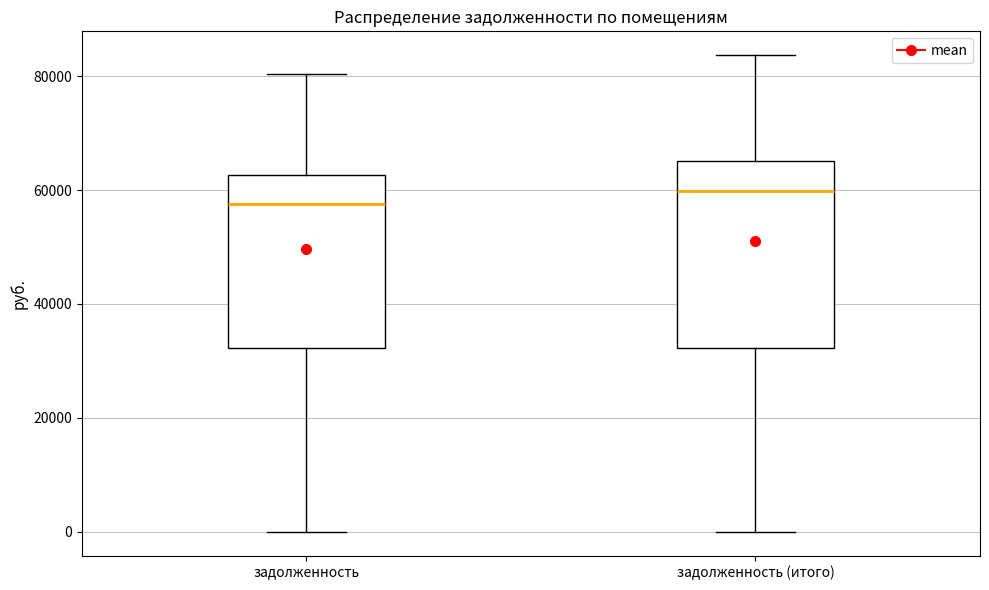

Which box is the tallest, from its lower edge to its upper edge?

задолженность (итого)